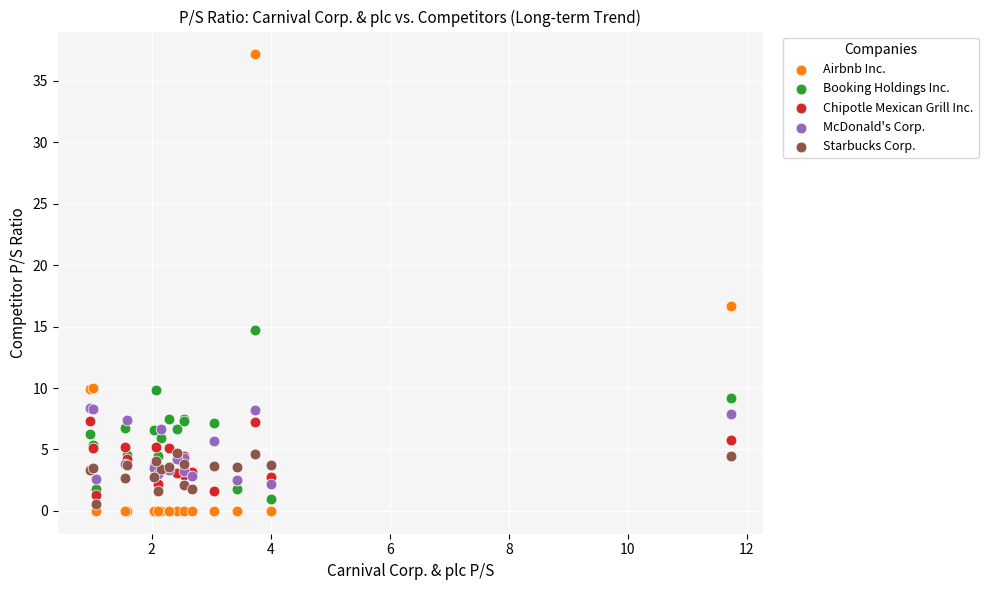

Which series reaches the minimum Y coordinate?

Airbnb Inc.